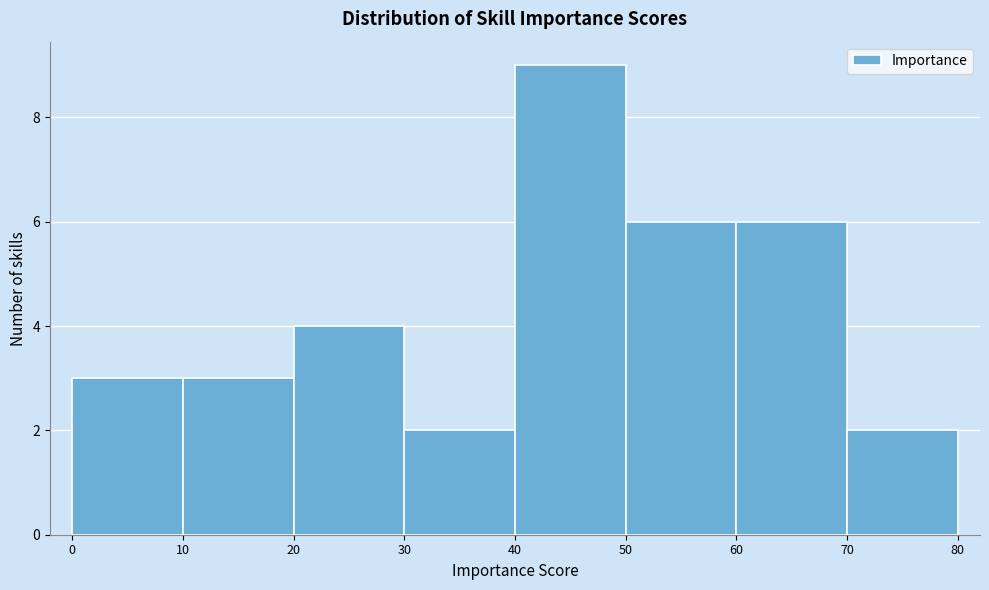

What is the height of the bar covering 0 to 10 on the x-axis? The values are not printed on the chart, so give them approximately, as read against the axis.

3